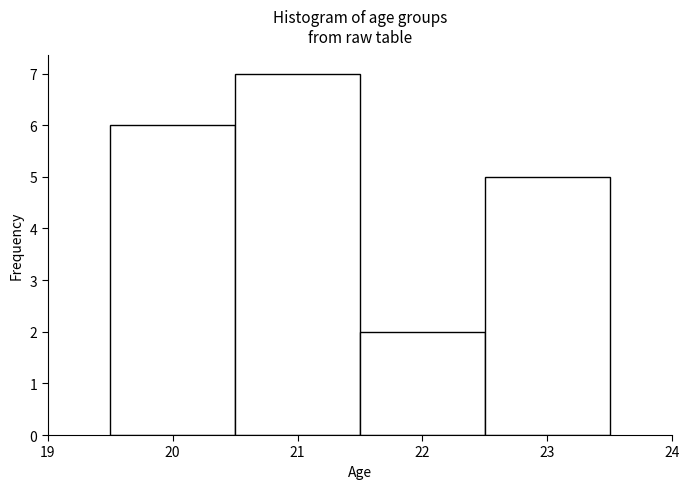

Over which range of the x-axis is the bar tallest?

20.5 to 21.5